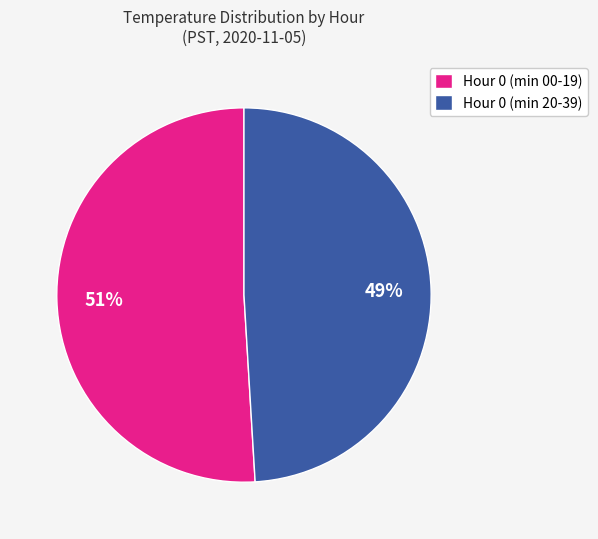

Is the sum of Hour 0 (min 20-39) and Hour 0 (min 00-19) greater than half?

Yes